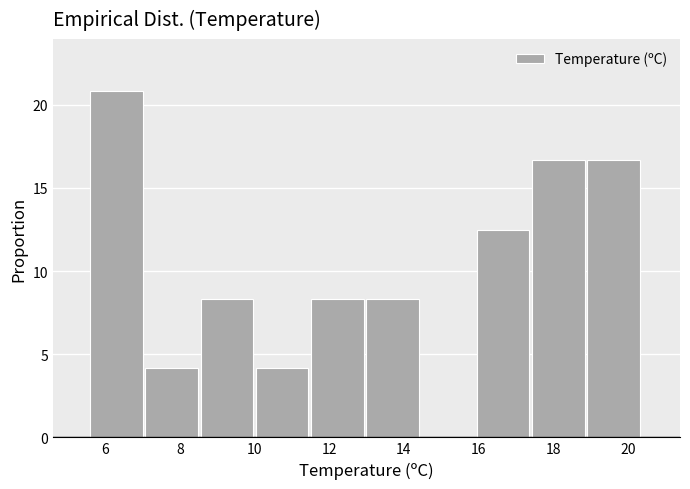

Reading left to right, list every bar in this chart as the range it spans on the x-axis followed by its height. Neither the bar edges nor the heights are printed on the chart, so give them approximately, as read against the axes.

5.60 to 7.08: 21.0
7.08 to 8.56: 4.0
8.56 to 10.04: 8.5
10.04 to 11.52: 4.0
11.52 to 13.00: 8.5
13.00 to 14.48: 8.5
14.48 to 15.96: 0
15.96 to 17.44: 12.5
17.44 to 18.92: 16.5
18.92 to 20.40: 16.5